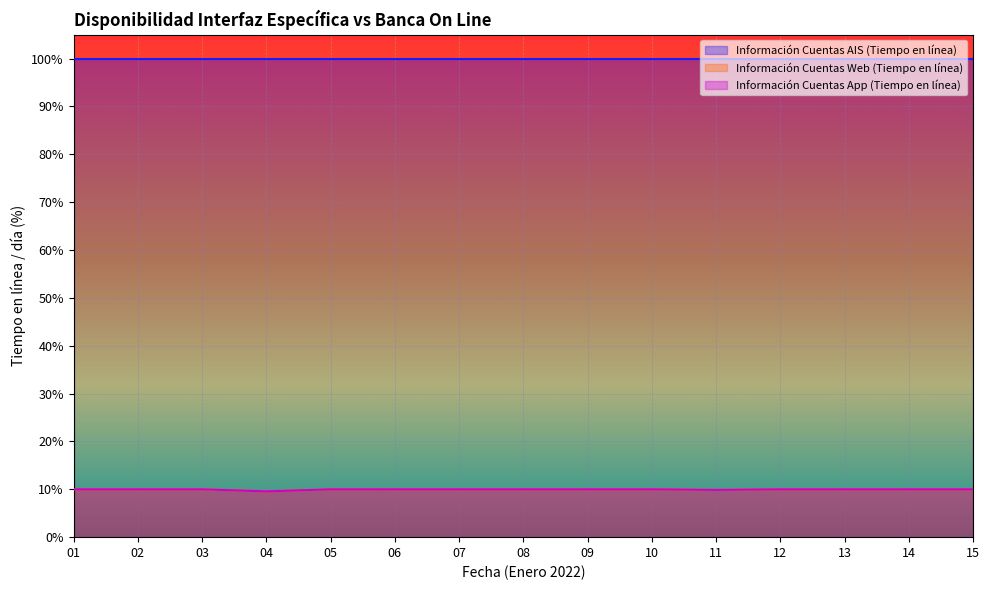

True or false: Información Cuentas Web (Tiempo en línea) and Información Cuentas App (Tiempo en línea) cross at least once.

False